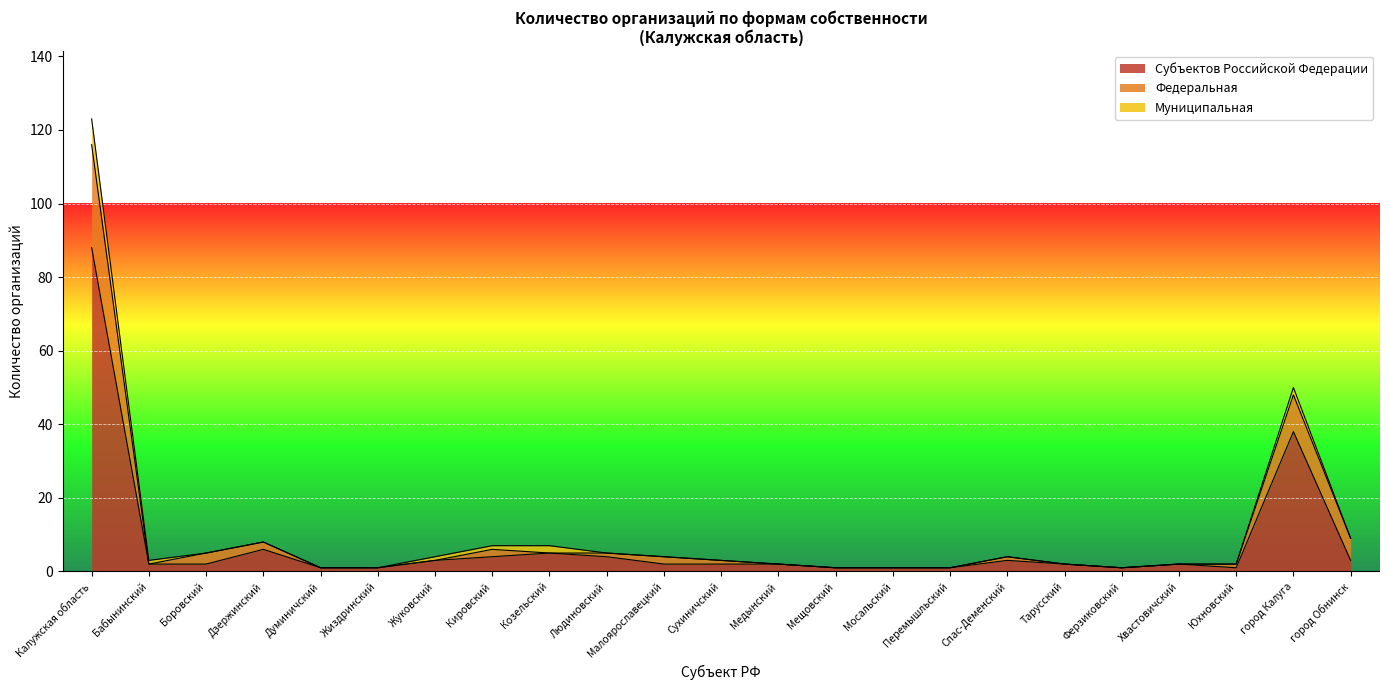

What is the total value across all series at Калужская область?

123